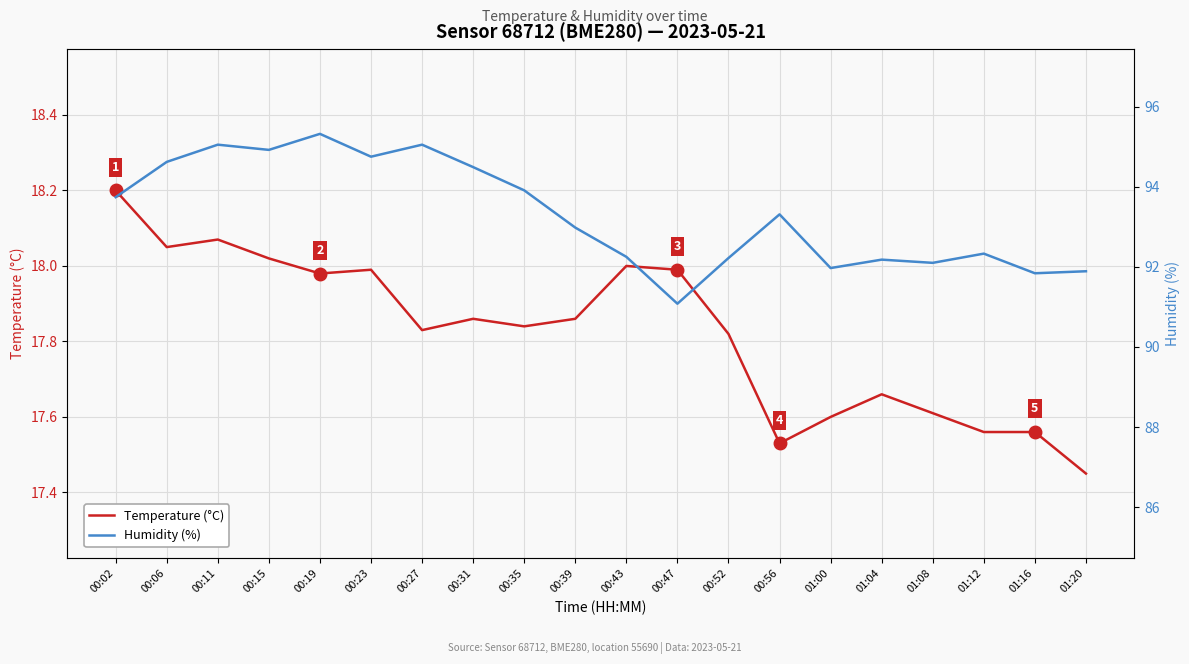

Is it true that Humidity (%) equals 92.2 at 00:52?

True